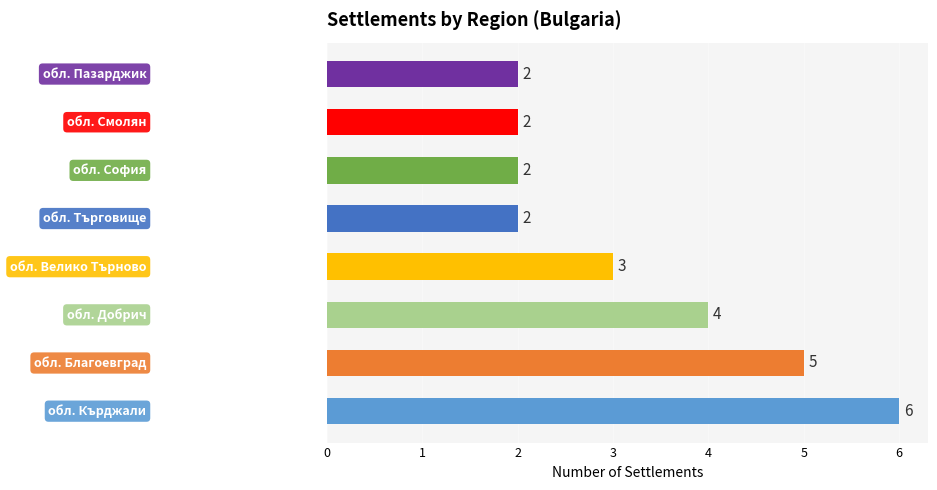

Count the values in the range 2 to 5.

7